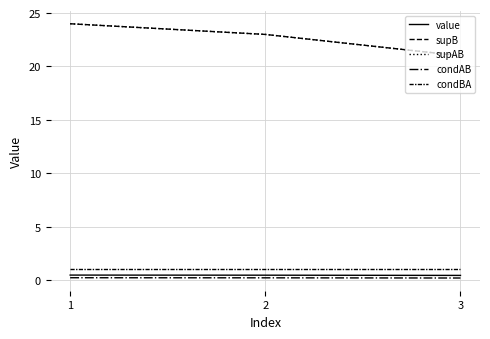

At how many categories does at least one series exceed 2?

3